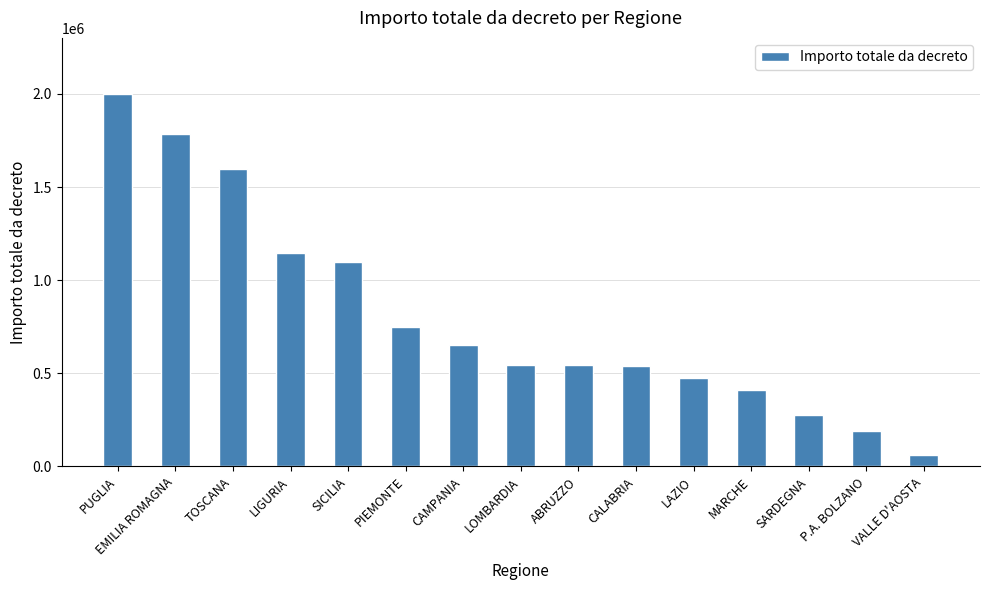

What is the difference between the maximum and second lowest values?

1809281